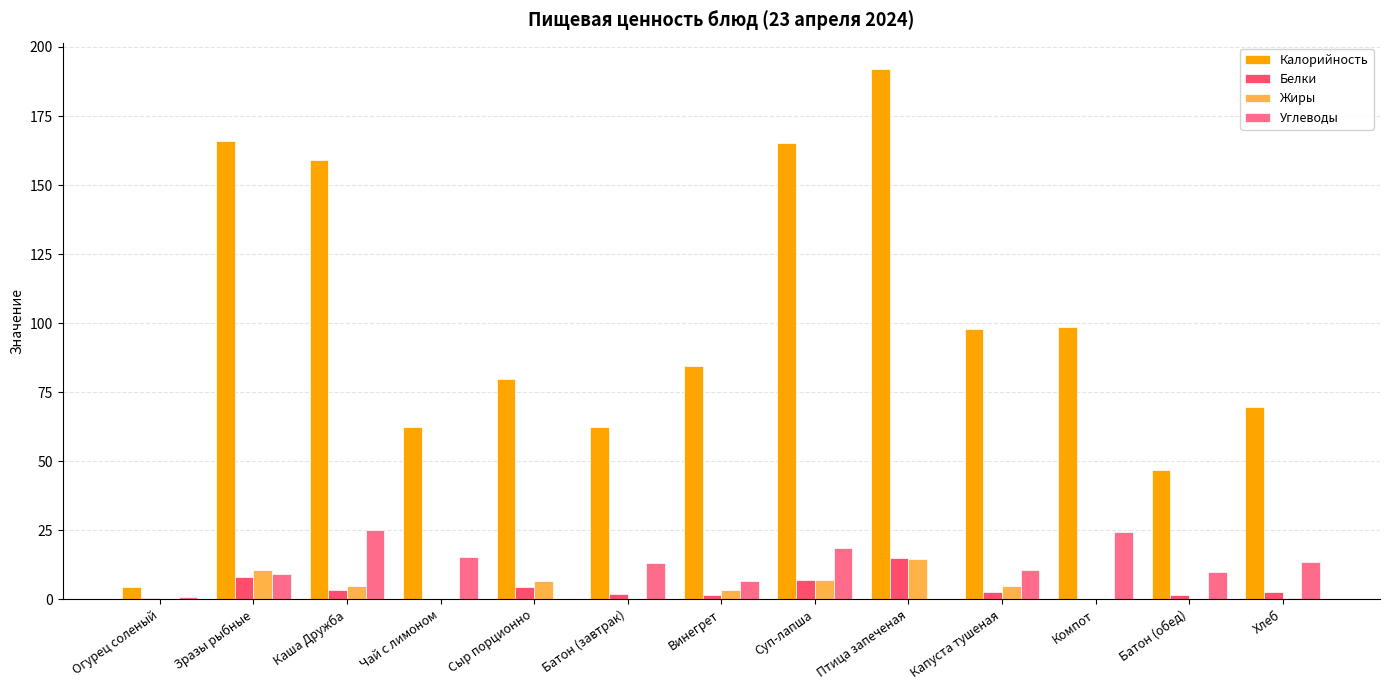

Is it true that Белки equals 4.6 at Сыр порционно?

True